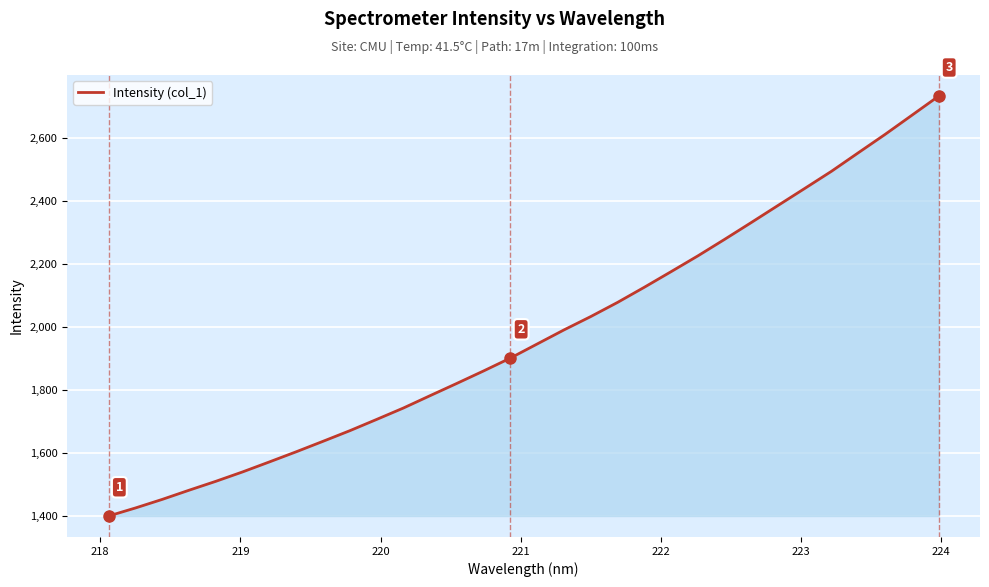

What is the difference between the maximum and second lowest values?

1306.5